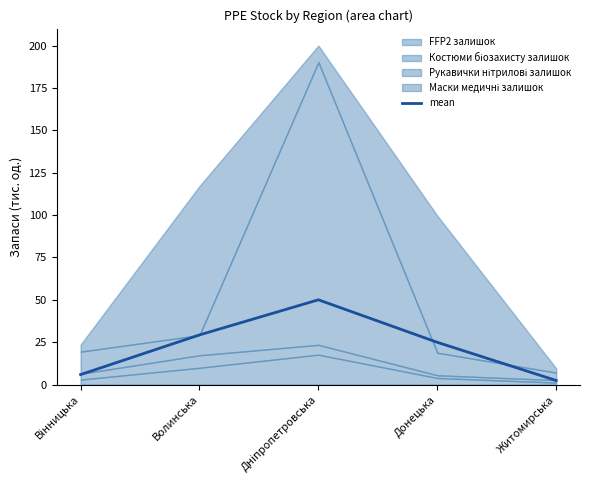

What is the label of the 2nd point from the right?

Донецька